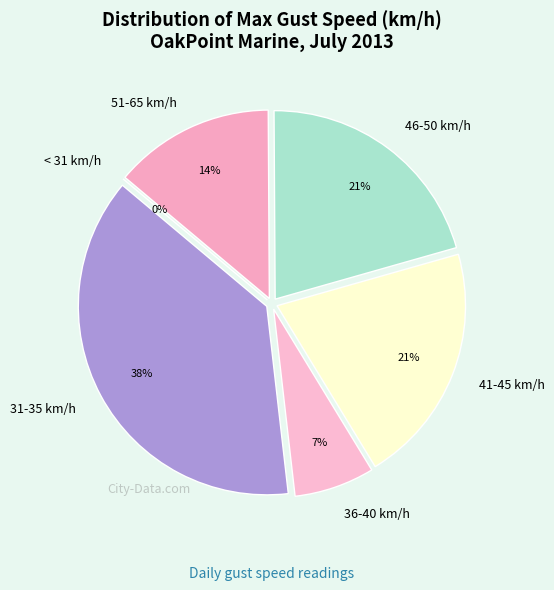

What is the smallest slice in the pie chart?

<31